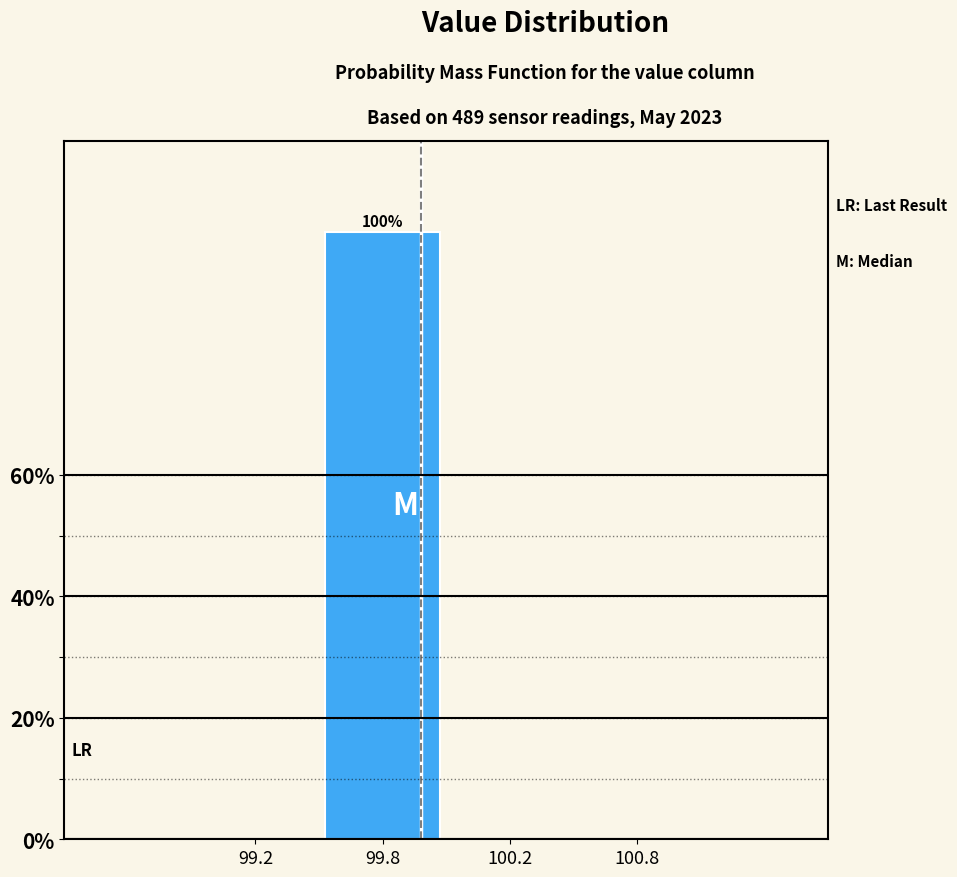

Reading left to right, extract all data points from this chart.

99.2=0	99.8=100	100.2=0	100.8=0